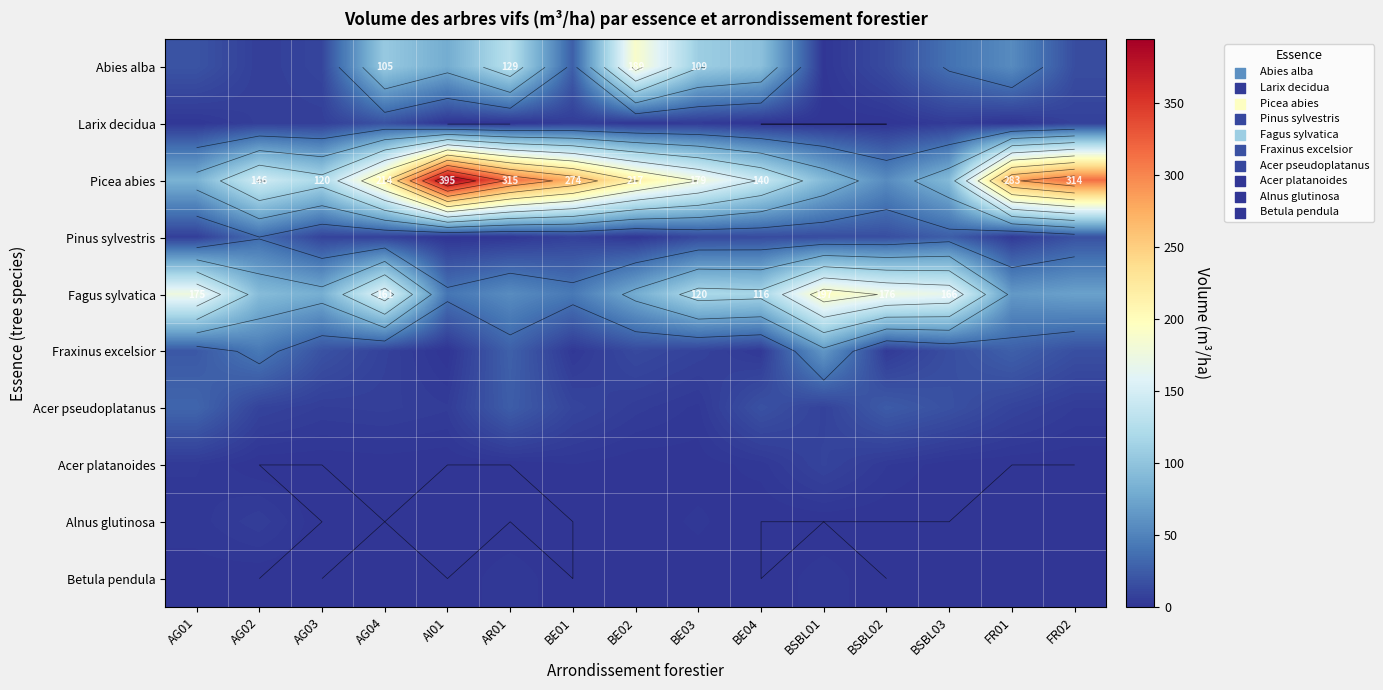

Which series has the largest total across all categories?

Picea abies